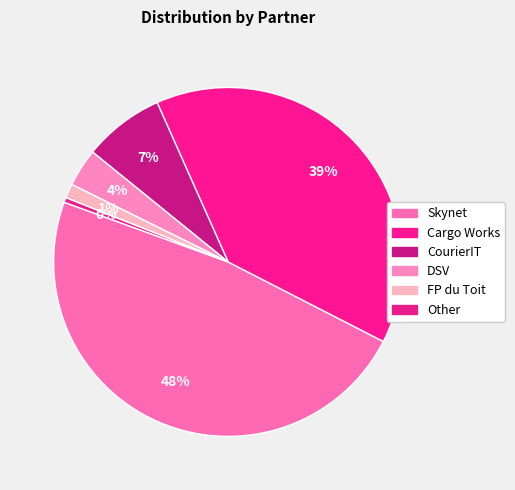

The Other slice represents 0% of the pie. True or false?

True